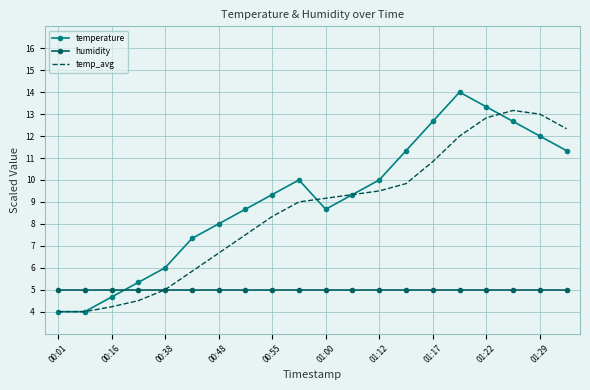

How many interior local peaks does the temperature series have?

2